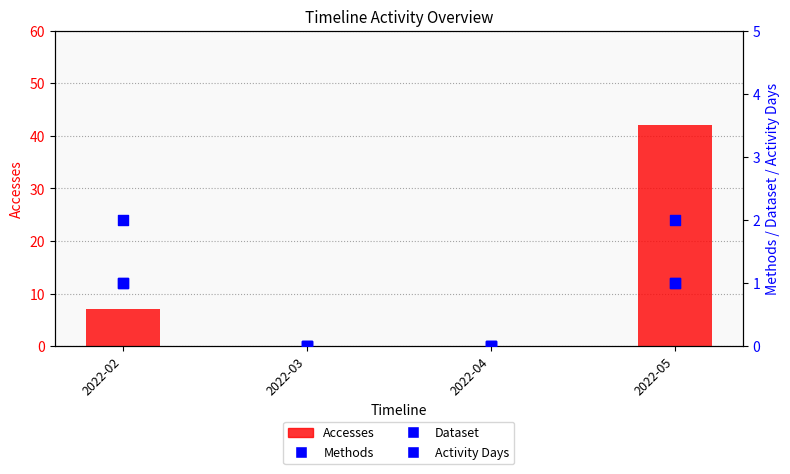

Which series reaches the minimum Y coordinate?

Accesses